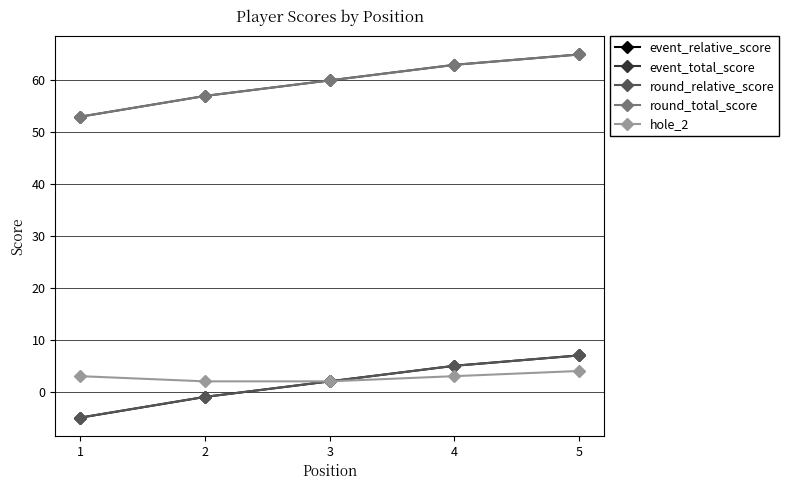

What is the value of the round_total_score point at the 2nd from the left?

57